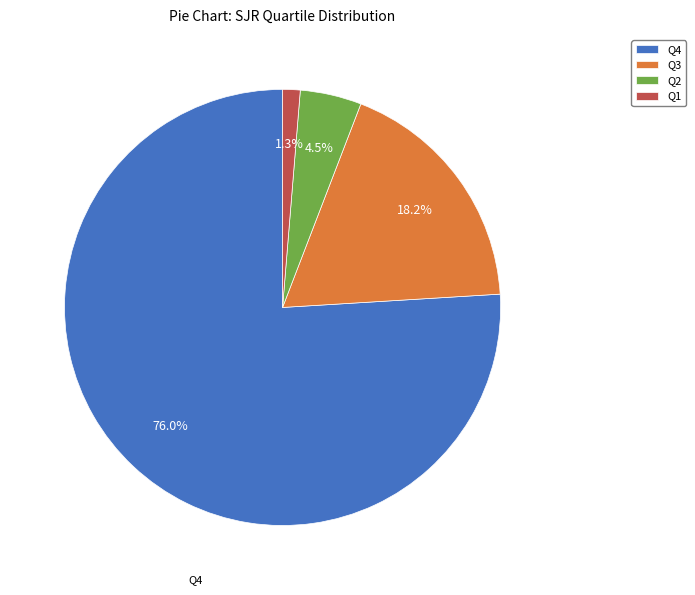

How many segments does this pie chart have?

4